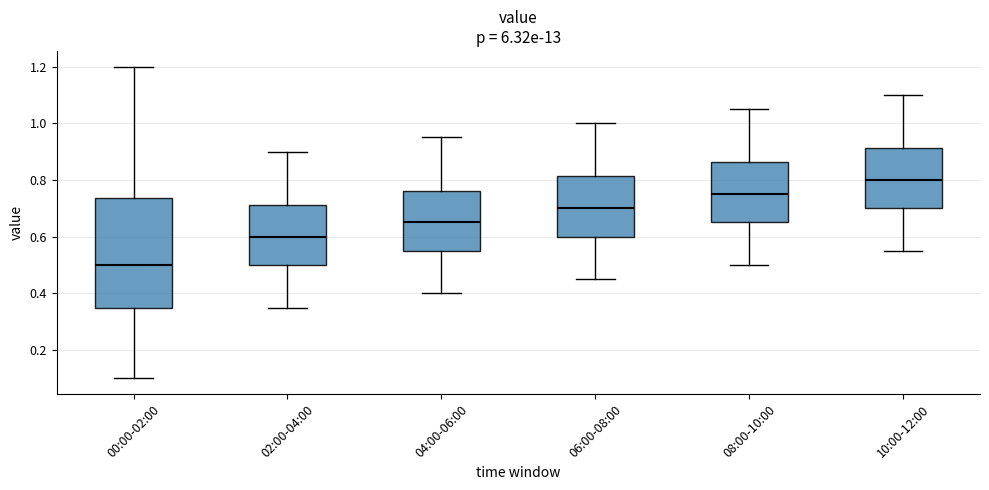

Where is the lower edge of the box for 00:00-02:00 on the y-axis? The values are not printed on the chart, so give them approximately, as read against the axis.

0.36